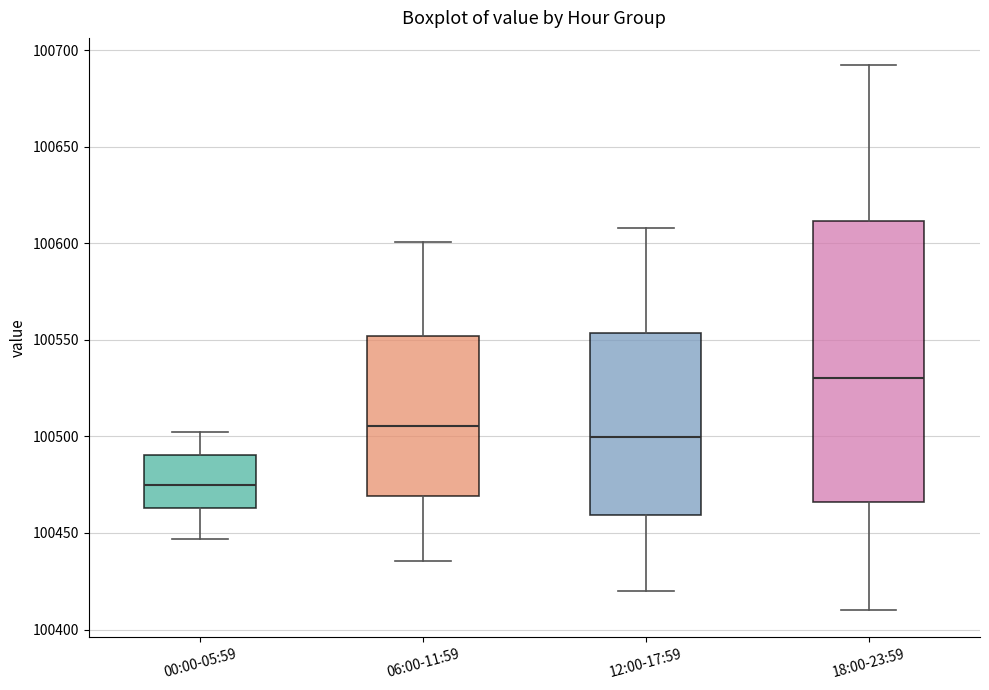

Which box has the lowest median line?

00:00-05:59